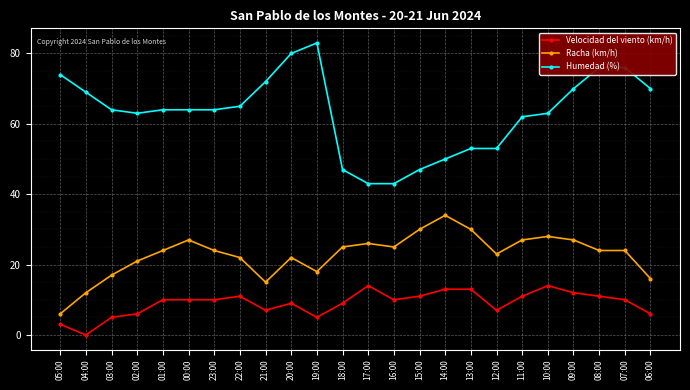

Which category has the lowest value across all series?

04:00